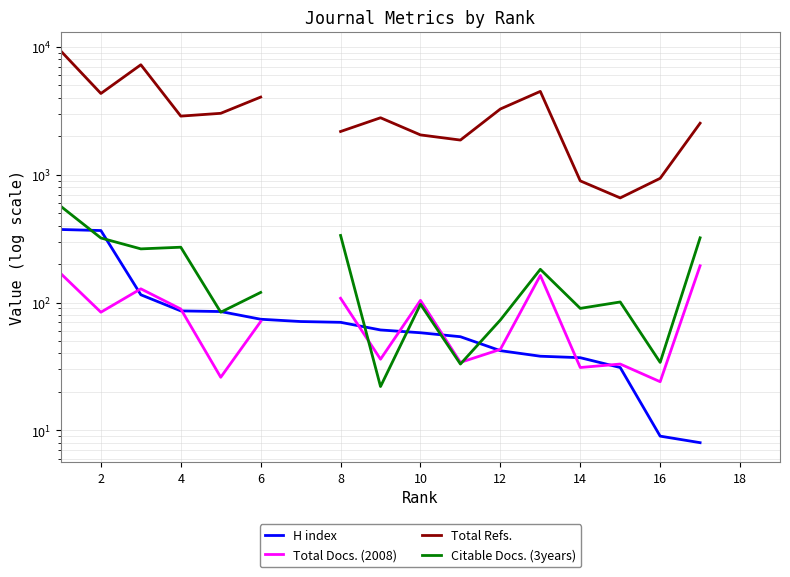

Between 6 and 8, which series saw the biggest shift?

Citable Docs. (3years)